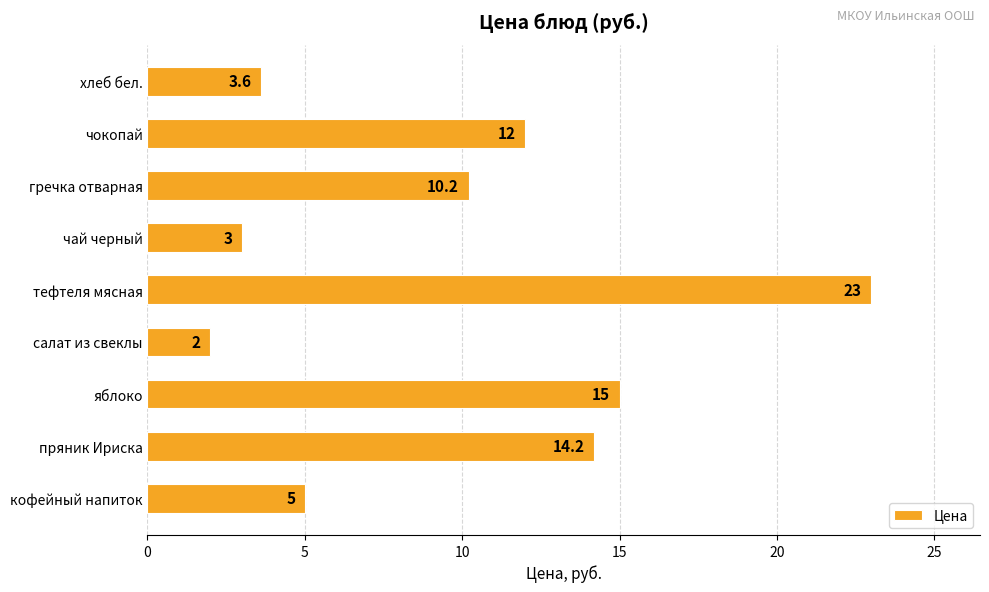

List the labels in order of value, largest first.

тефтеля мясная, яблоко, пряник Ириска, чокопай, гречка отварная, кофейный напиток, хлеб бел., чай черный, салат из свеклы